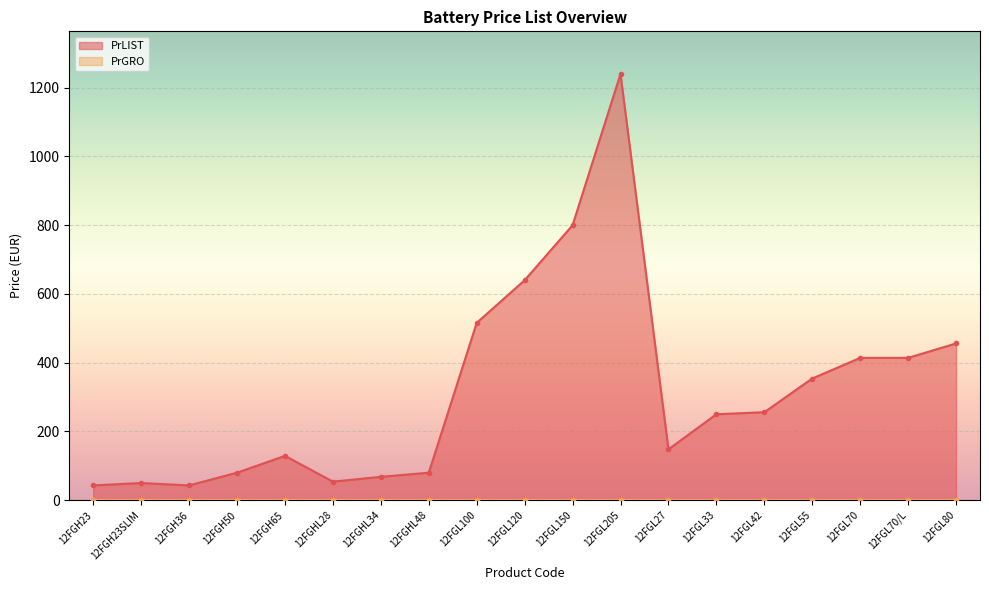

What is the minimum value shown in the chart?

43